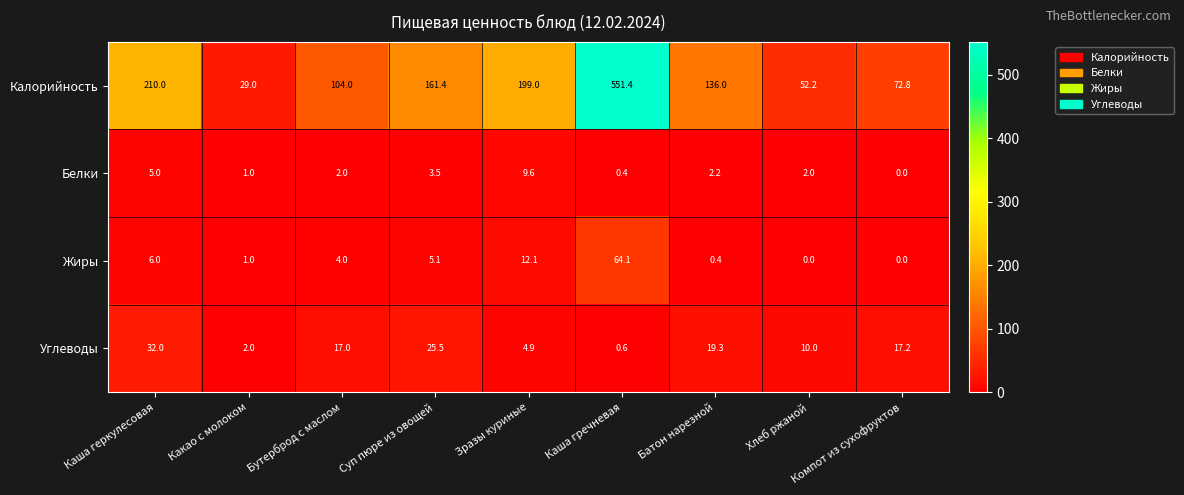

What is the sum of the Жиры values at Компот из сухофруктов and Каша гречневая?

64.1